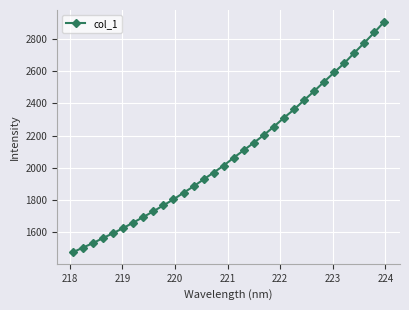

What is the maximum value shown in the chart?

2906.6